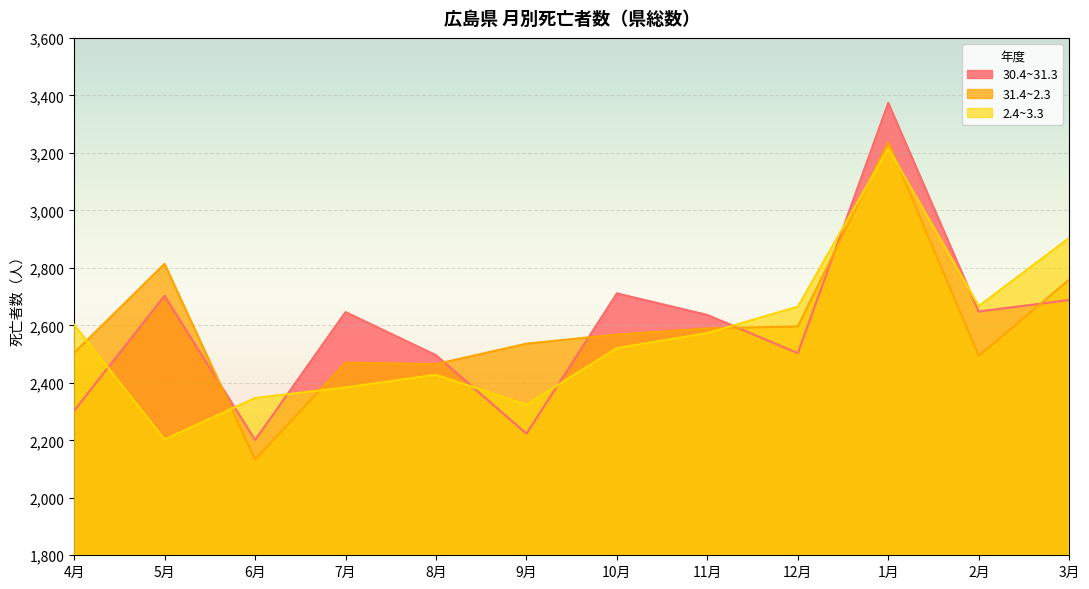

What is the approximate value of 30.4~31.3 at 8月, to the nearest 50?

2500